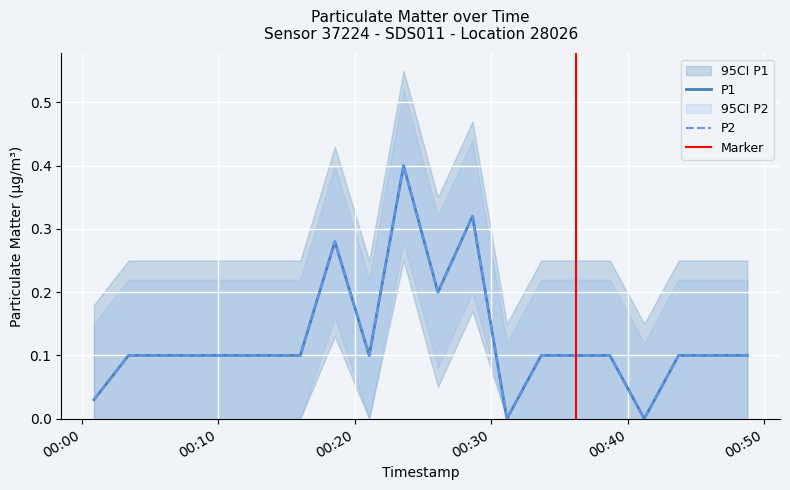

True or false: P1 has a value of 0.2 at 2023-04-10T00:31:09.

False